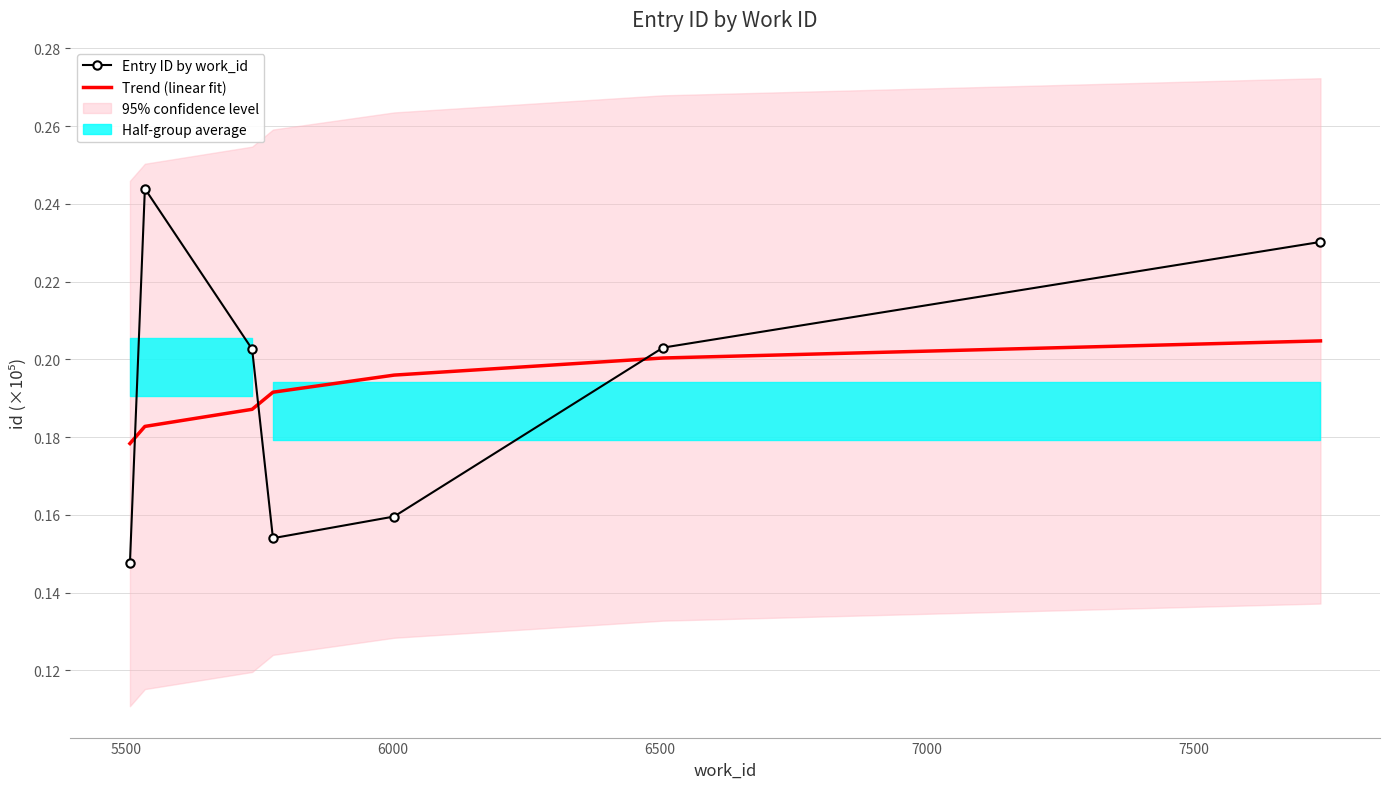

Does the chart have visible grid lines?

Yes